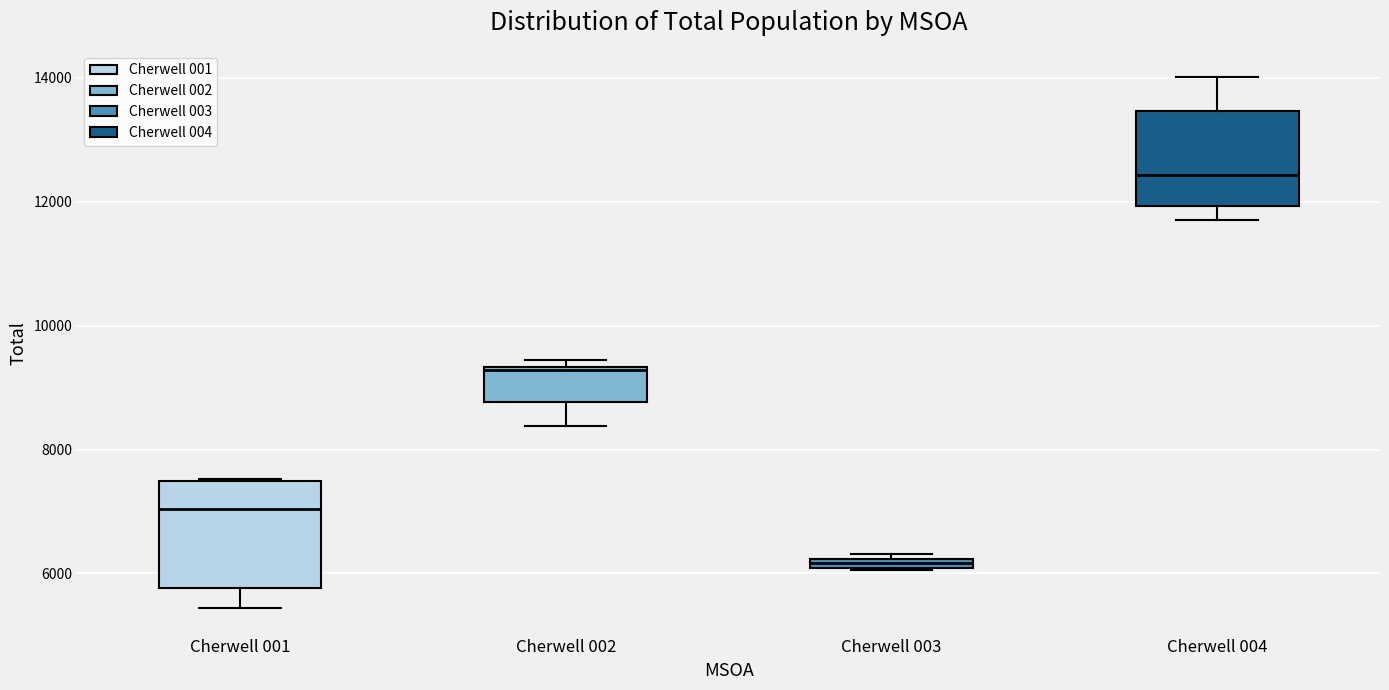

Where is the lower edge of the box for Cherwell 003 on the y-axis? The values are not printed on the chart, so give them approximately, as read against the axis.

6000